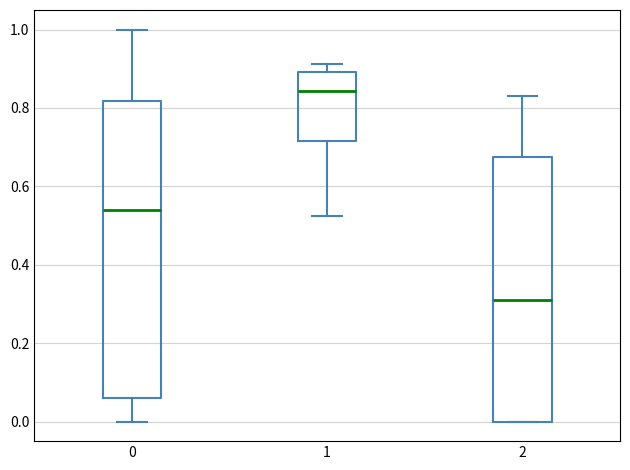

Reading left to right, read every box against the y-axis: the position of its median line, the range the box covers, and the ends of its whiskers. The values are not printed on the chart, so give them approximately, as read against the axis.

0: median 0.54, box 0.06 to 0.82, whiskers 0.00 to 1.00
1: median 0.84, box 0.72 to 0.90, whiskers 0.52 to 0.92
2: median 0.32, box 0.00 to 0.68, whiskers 0.00 to 0.82